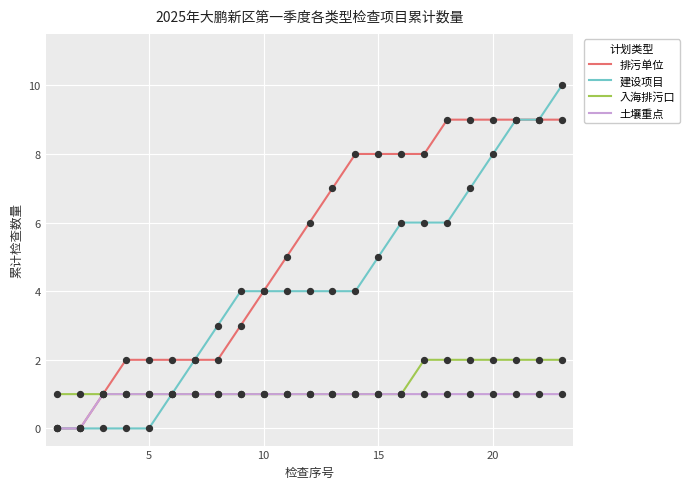

Which series has the largest total across all categories?

排污单位